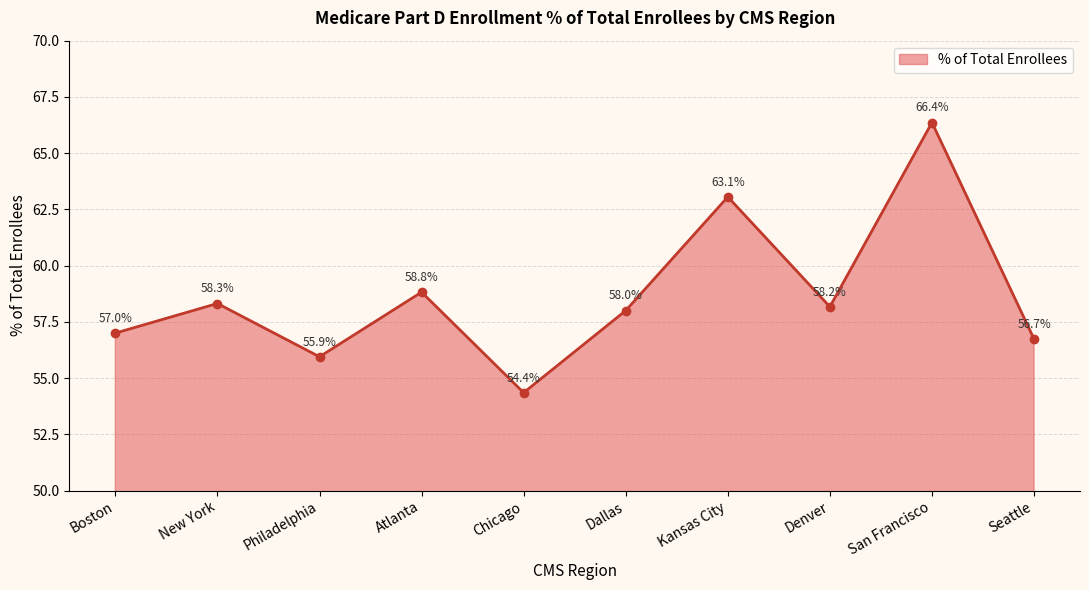

How many data points does each series have?

10